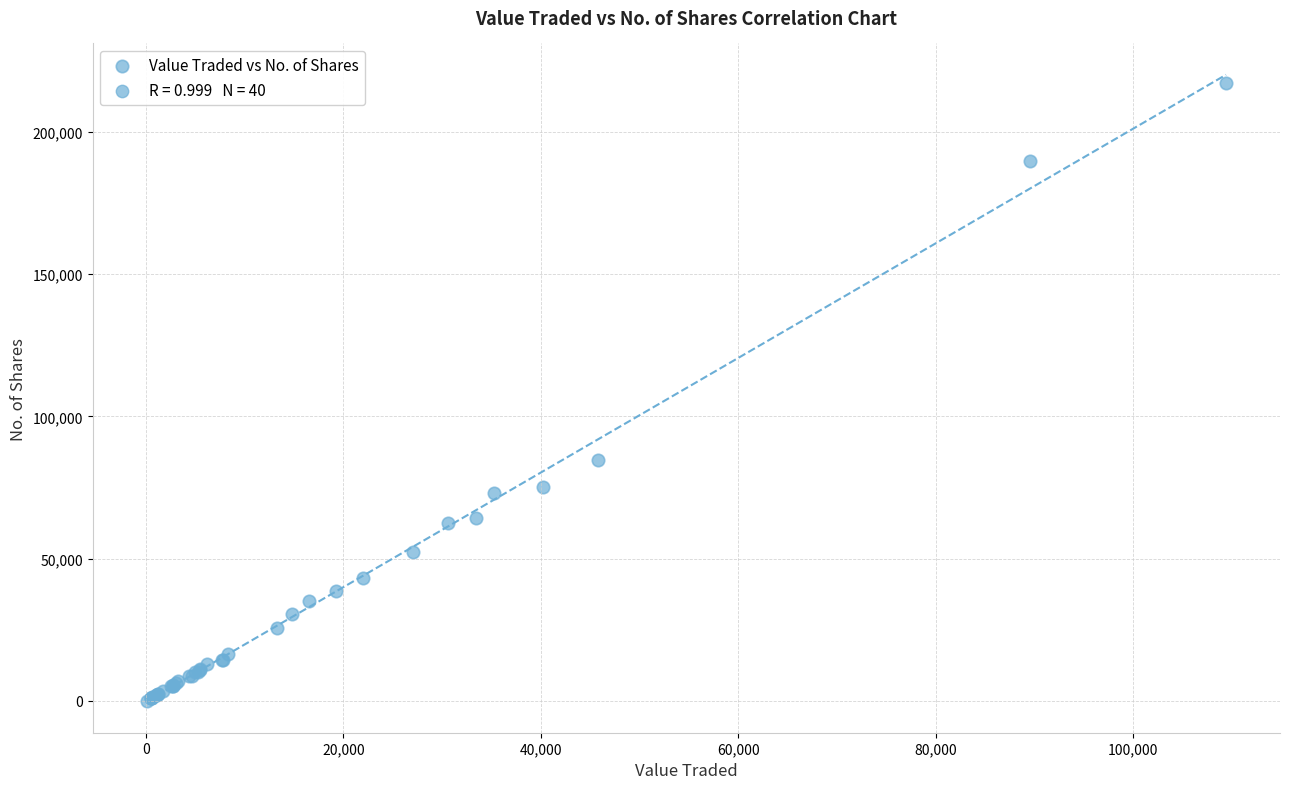

What Y value in the scatter plot is closest to 108705?

84571